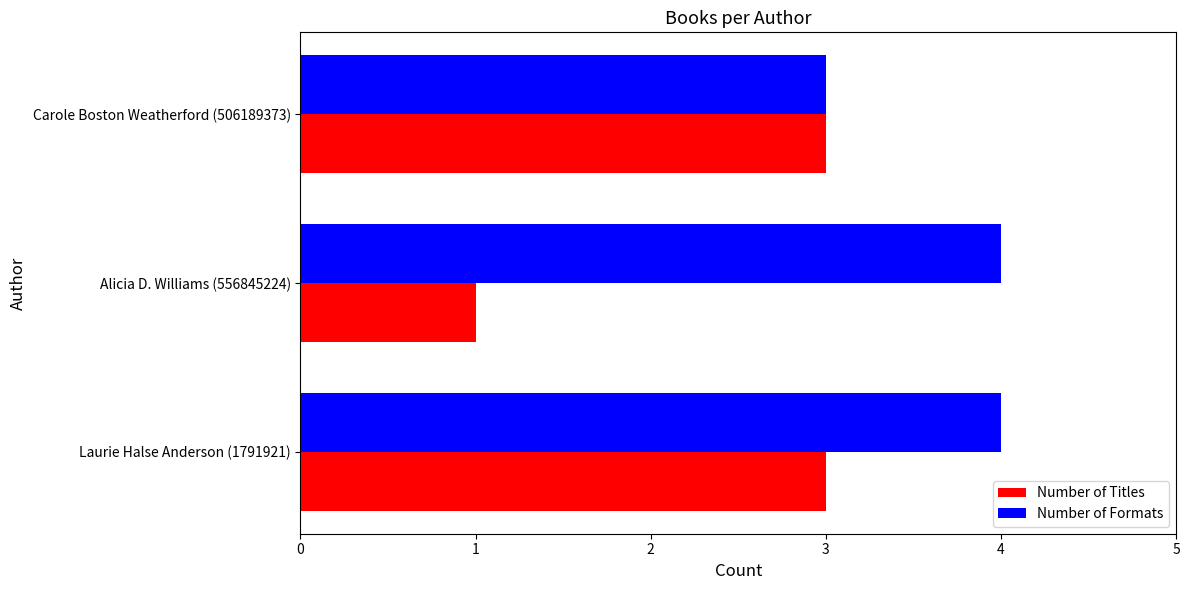

List the series in order of their peak value, lowest first.

Number of Titles, Number of Formats